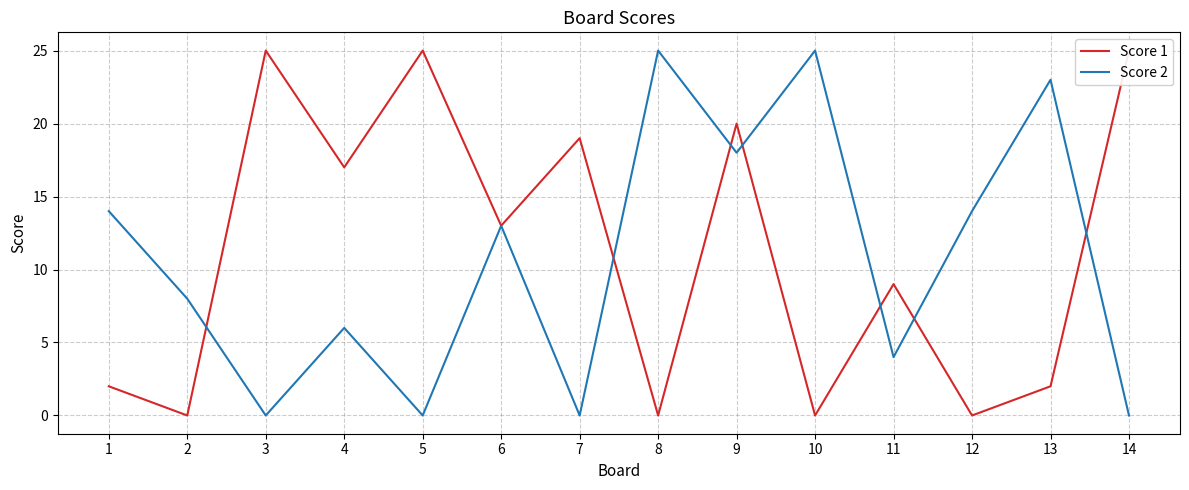

Is the value of Score 1 at 4 greater than the value of Score 2 at 7?

Yes